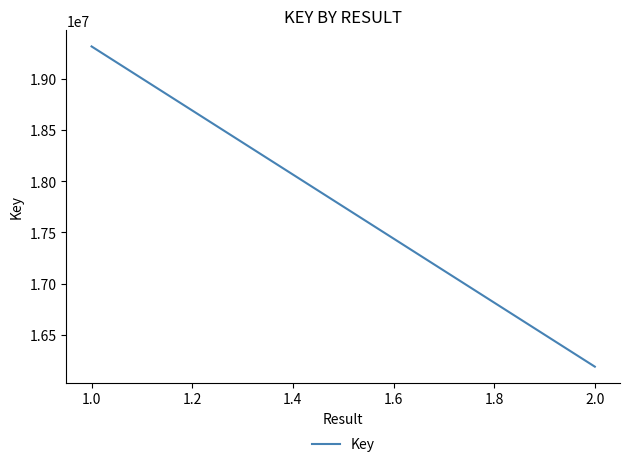

What is the sum of the values at 2.0 and 1.0?

35505164